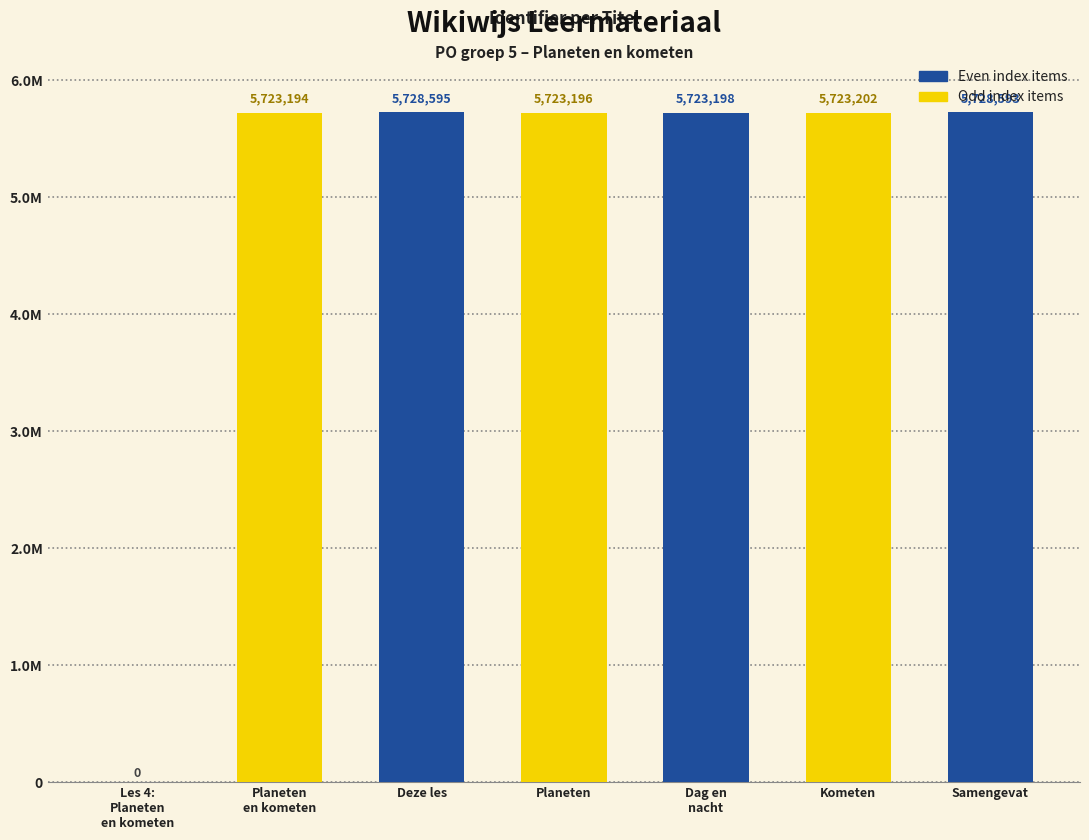

What is the difference between the maximum and minimum values in the Even index items series?

5728595